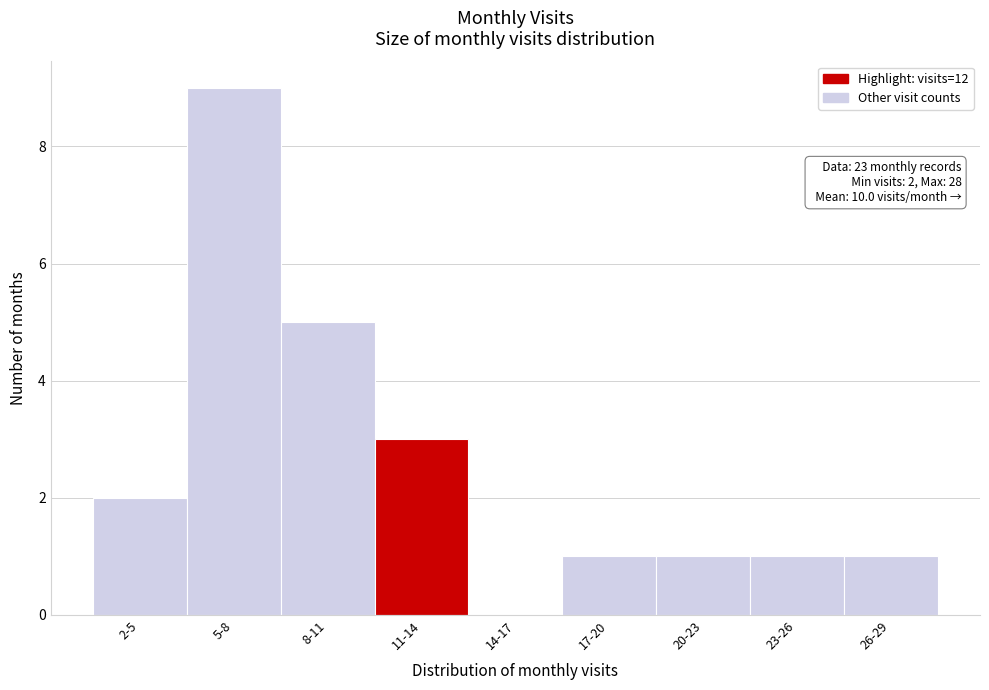

Reading left to right, what are all the values shown in this chart?

2-5=2	5-8=9	8-11=5	11-14=3	14-17=0	17-20=1	20-23=1	23-26=1	26-29=1